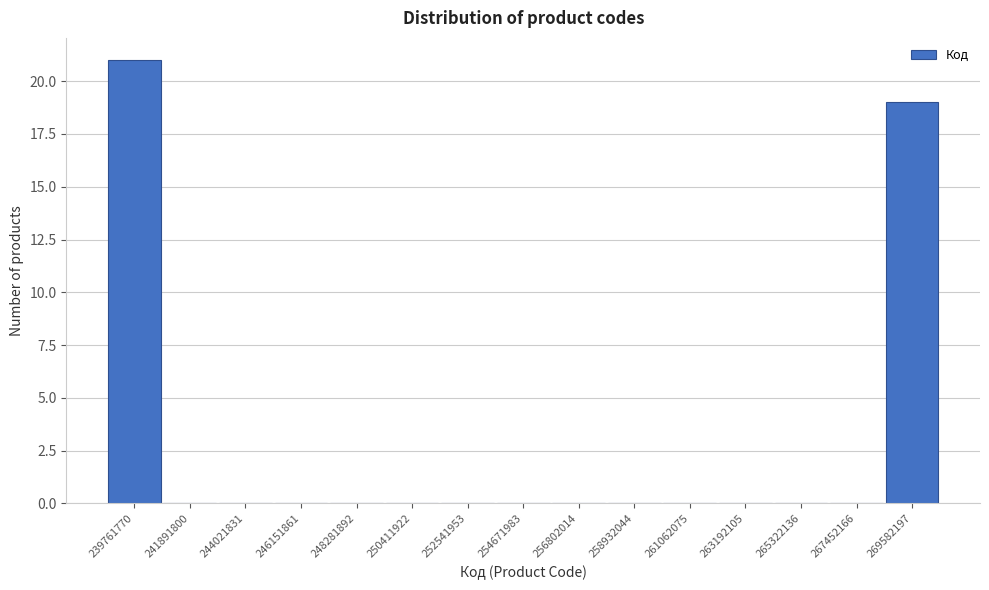

Reading left to right, transcribe all the data shown in this chart.

239761770=21	241891800=0	244021831=0	246151861=0	248281892=0	250411922=0	252541953=0	254671983=0	256802014=0	258932044=0	261062075=0	263192105=0	265322136=0	267452166=0	269582197=19